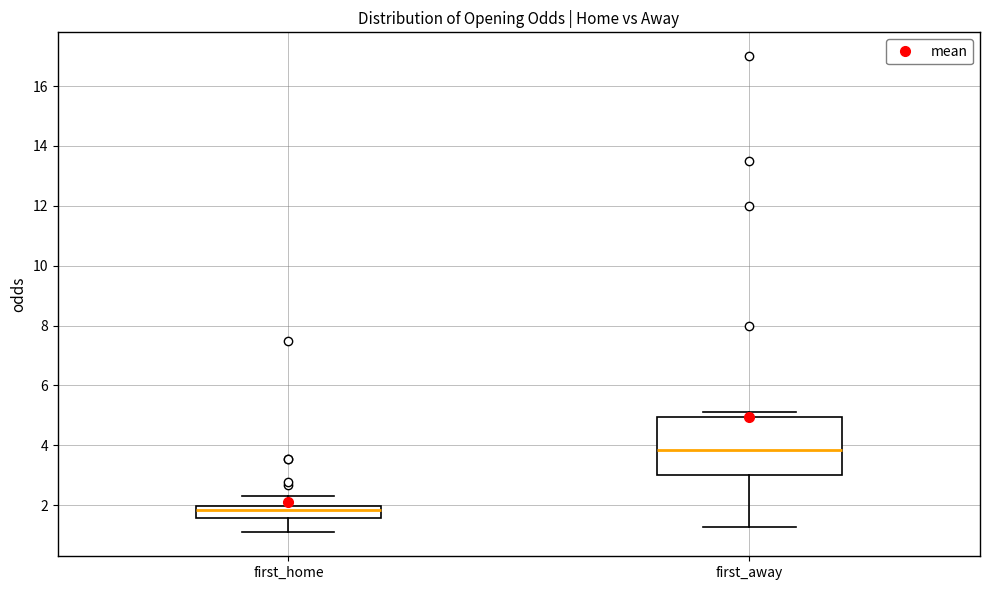

Reading left to right, transcribe this box plot: for each box, give where its median line is, the range the box spans, and where its two whiskers end, as read against the y-axis. The values are not printed on the chart, so give them approximately, as read against the axis.

first_home: median 1.8, box 1.6 to 2.0, whiskers 1.0 to 2.4
first_away: median 3.8, box 3.0 to 5.0, whiskers 1.2 to 5.2